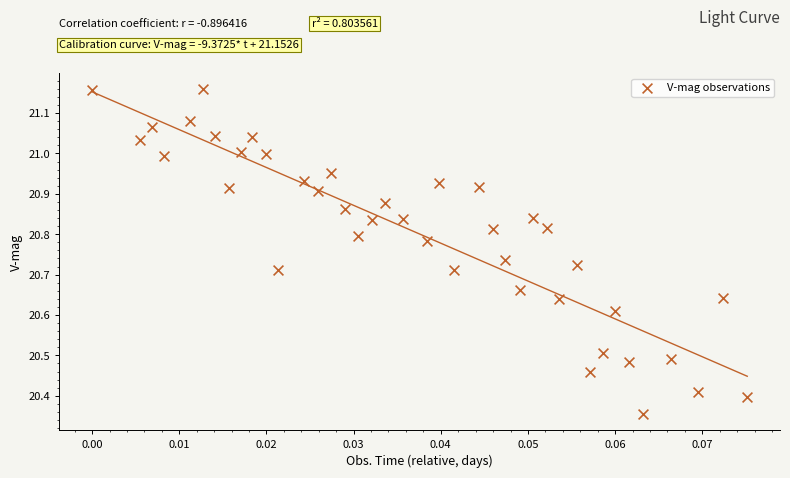

What is the range of Y values (max minus min)?

0.8